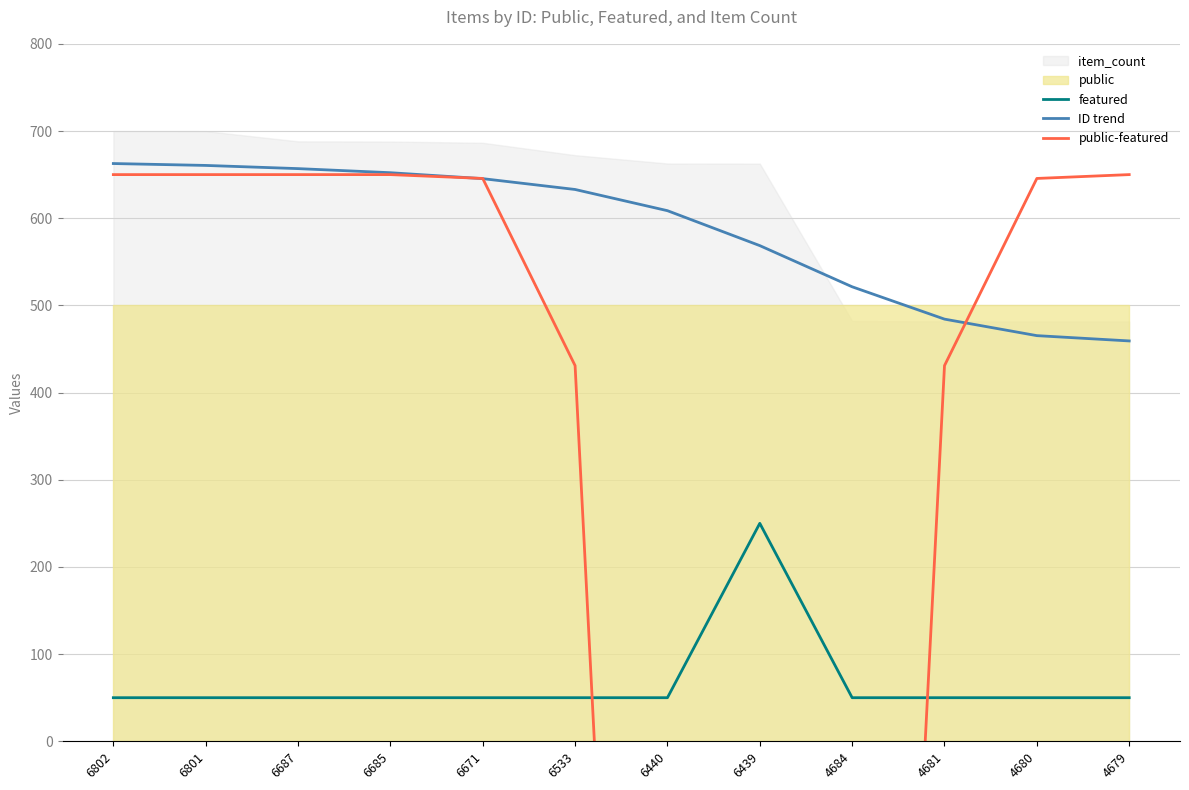

At which label does public-featured first exceed 645?

6802